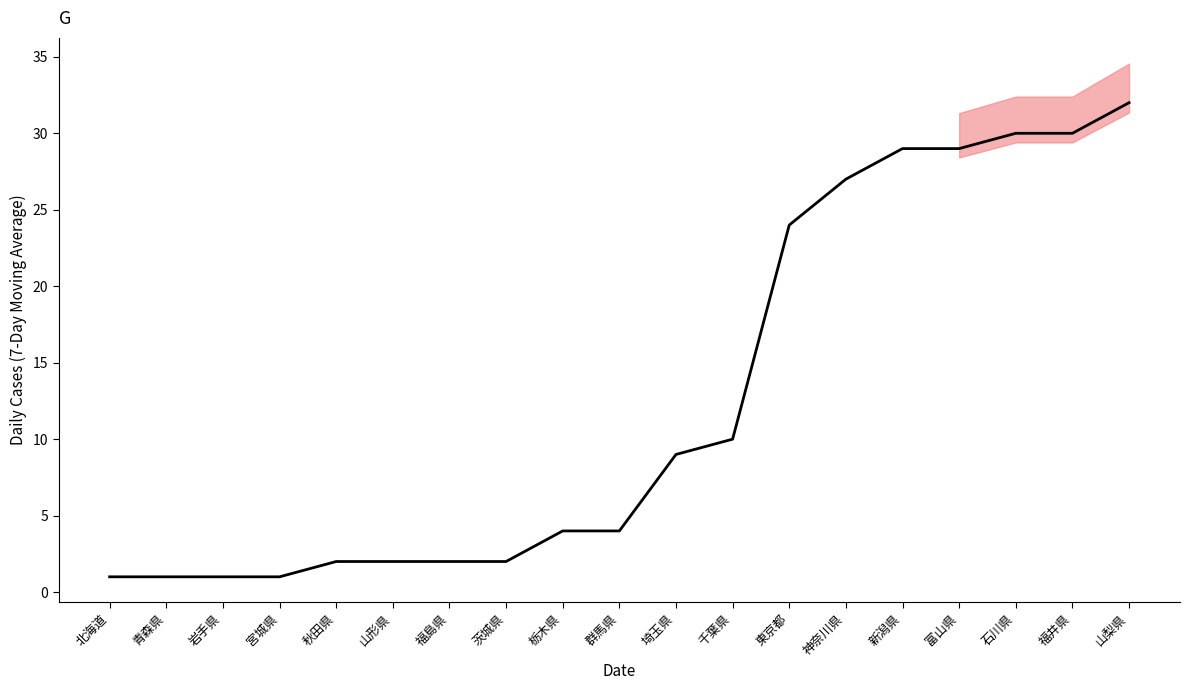

Reading left to right, what are all the values shown in this chart?

1	1	1	1	2	2	2	2	4	4	9	10	24	27	29	29	30	30	32